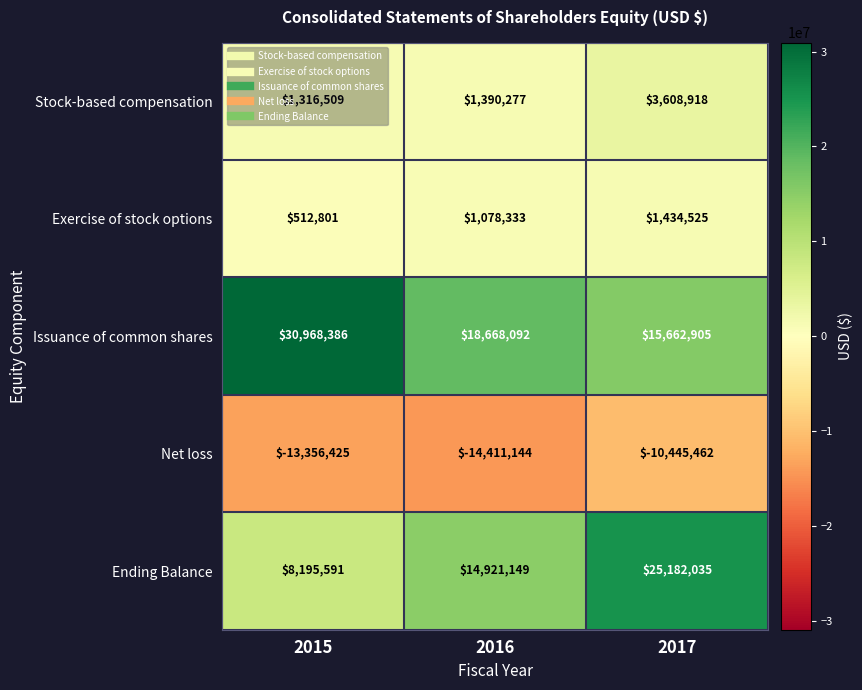

Between 2015 and 2017, which series saw the biggest shift?

Ending Balance